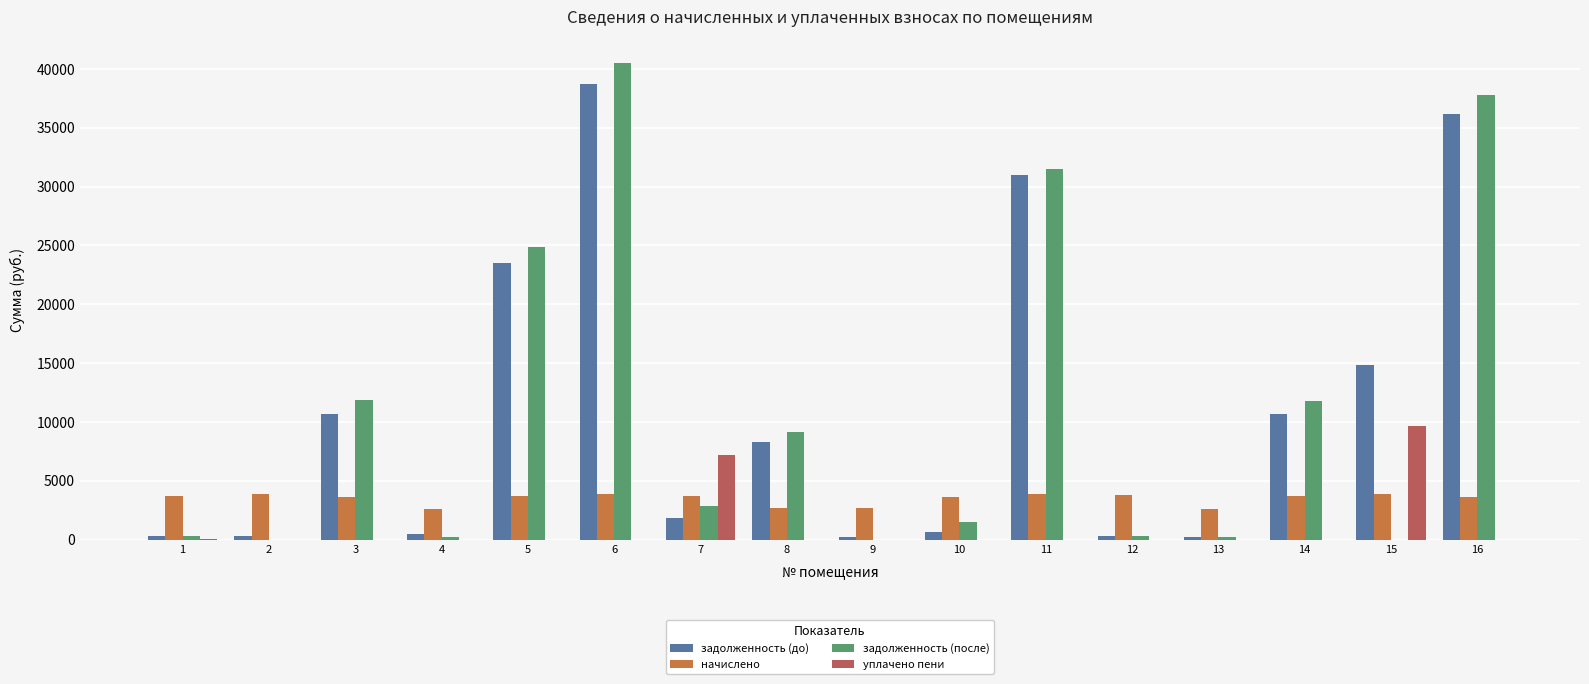

How many distinct data groups are displayed?

4